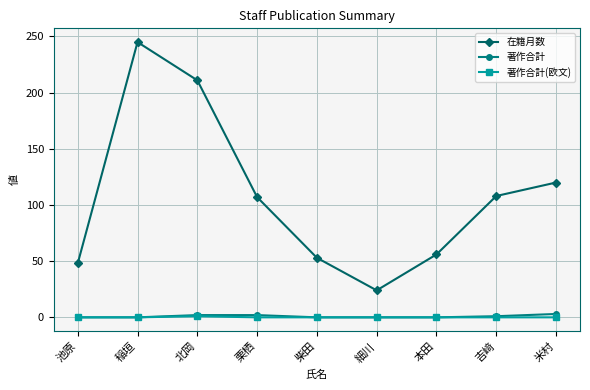

What position from the right is 米村?

1